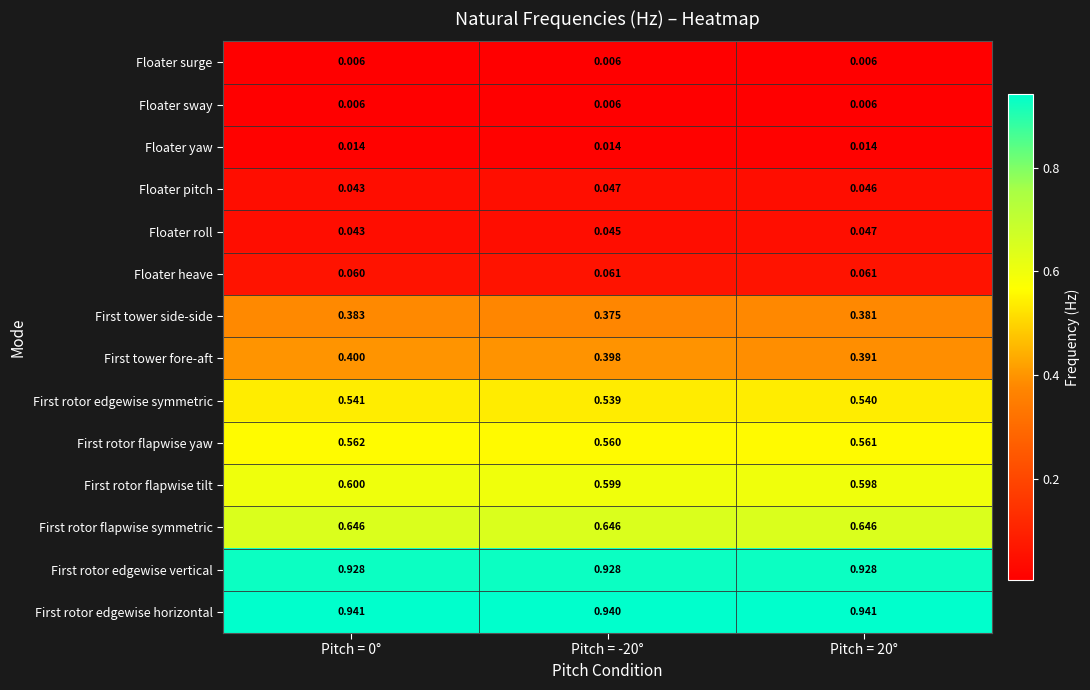

Between Pitch = 0° and Pitch = -20°, which series saw the biggest shift?

First tower side-side